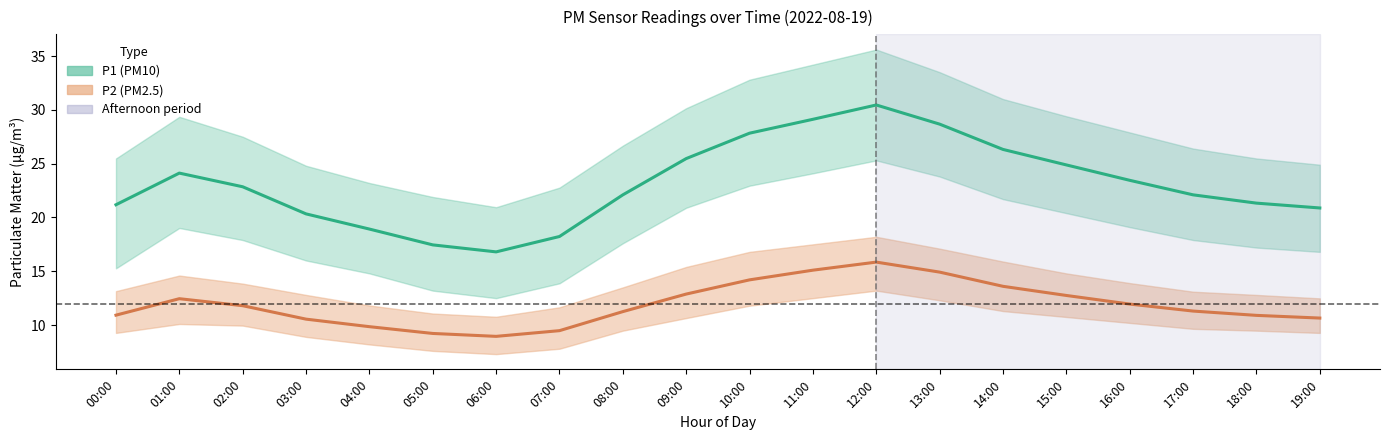

What is the greatest value displayed?

30.4